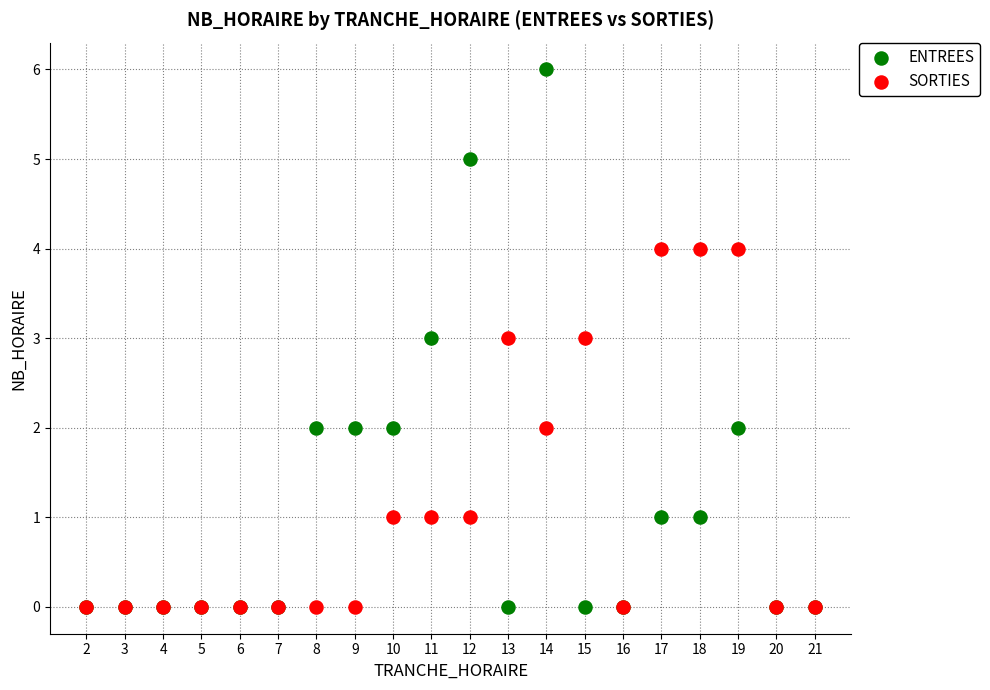

Which series reaches the maximum Y coordinate?

ENTREES